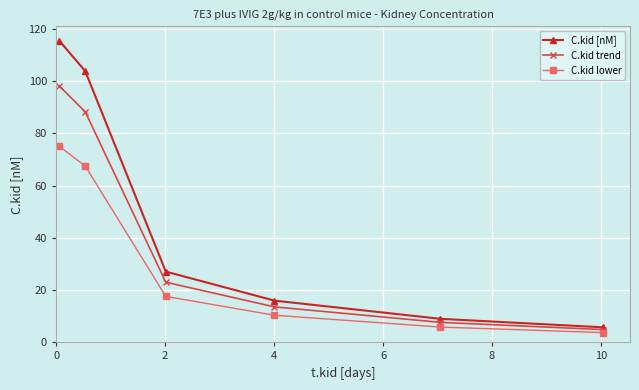

Reading left to right, what are all the values shown in this chart?

C.kid [nM]: 115.3	103.8	27.1	16.0	9.0	5.8
C.kid trend: 98.0	88.2	23.0	13.6	7.7	4.9
C.kid lower: 75.0	67.5	17.6	10.4	5.9	3.8